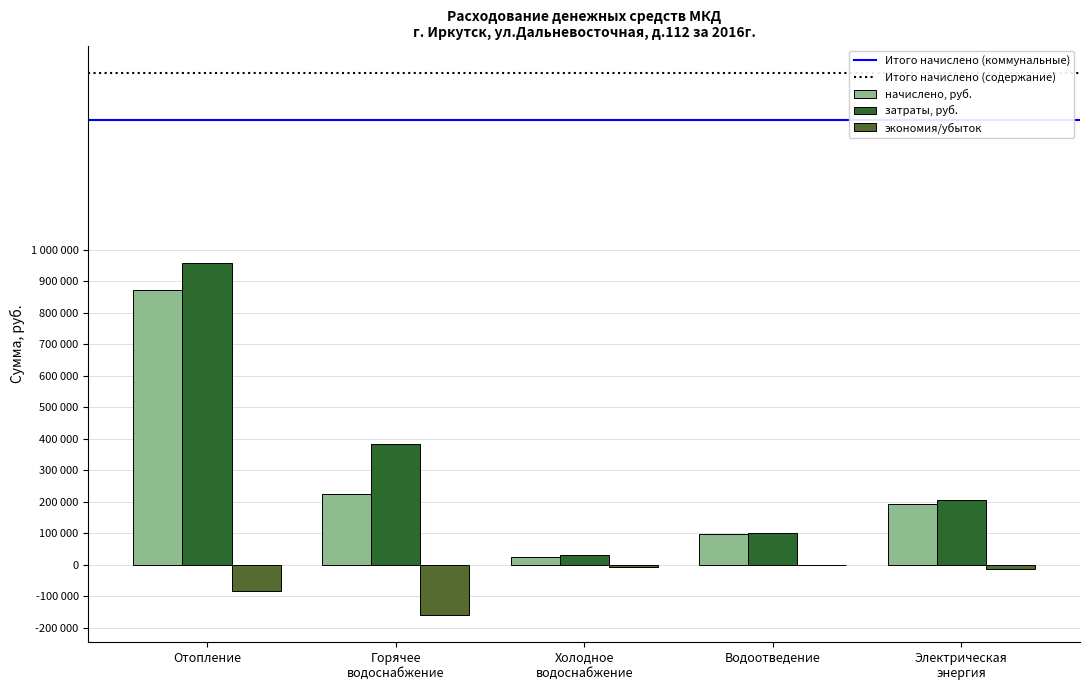

List the labels in order of начислено, руб. value, largest first.

Отопление, Горячее
водоснабжение, Электрическая
энергия, Водоотведение, Холодное
водоснабжение